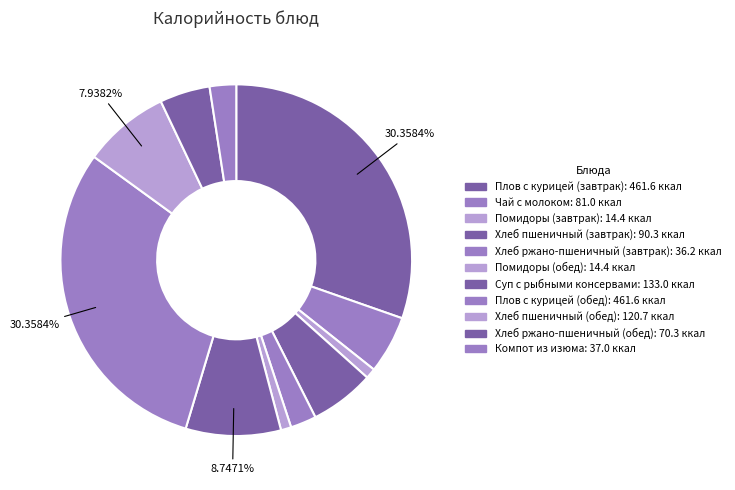

How many slices are in this pie chart?

11